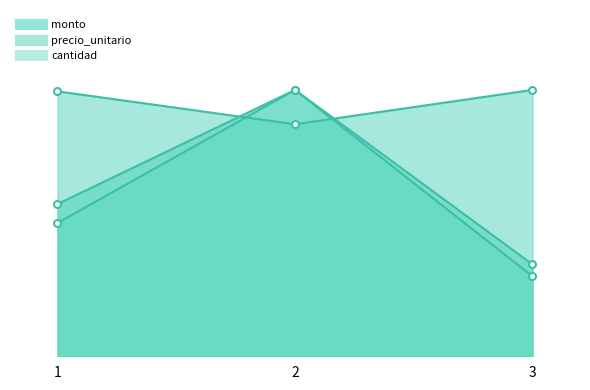

Between 1 and 3, which series saw the biggest shift?

monto